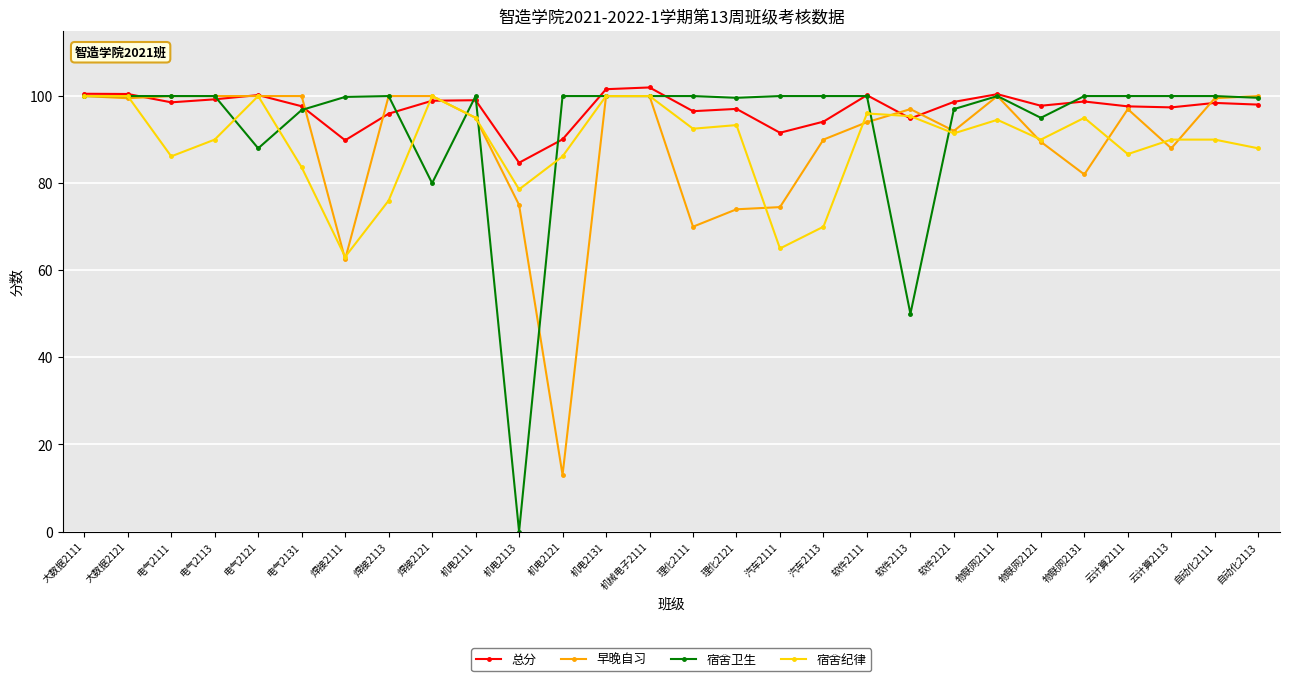

True or false: 总分 has more than 2 points higher than both neighbors.

True